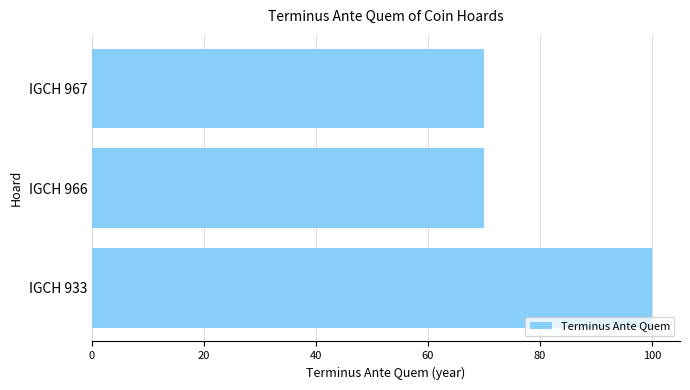

What is the difference between the values at IGCH 967 and IGCH 933?

30